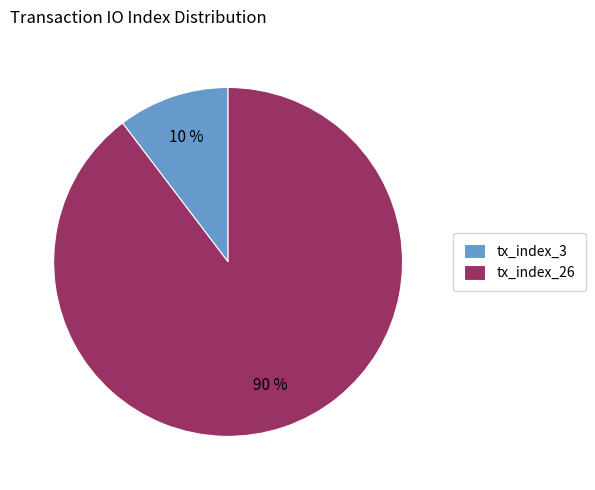

What is the smallest slice in the pie chart?

tx_index_3